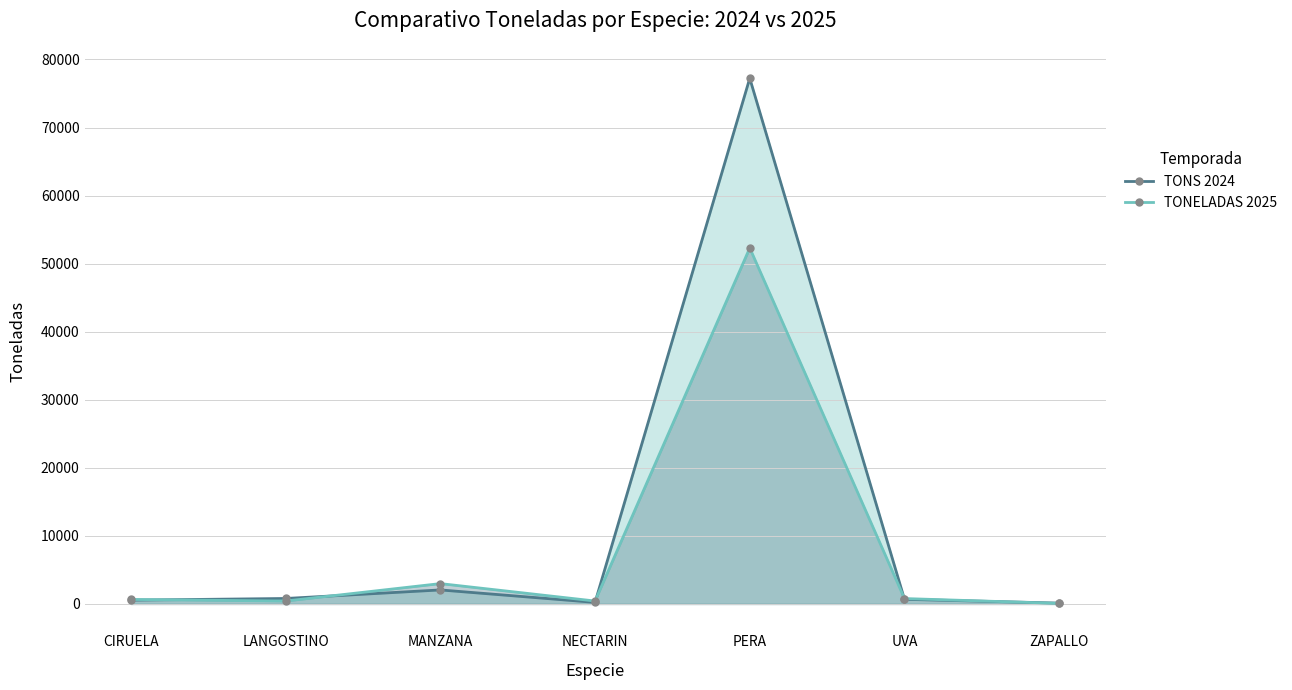

True or false: TONELADAS 2025 has more than 2 points higher than both neighbors.

False